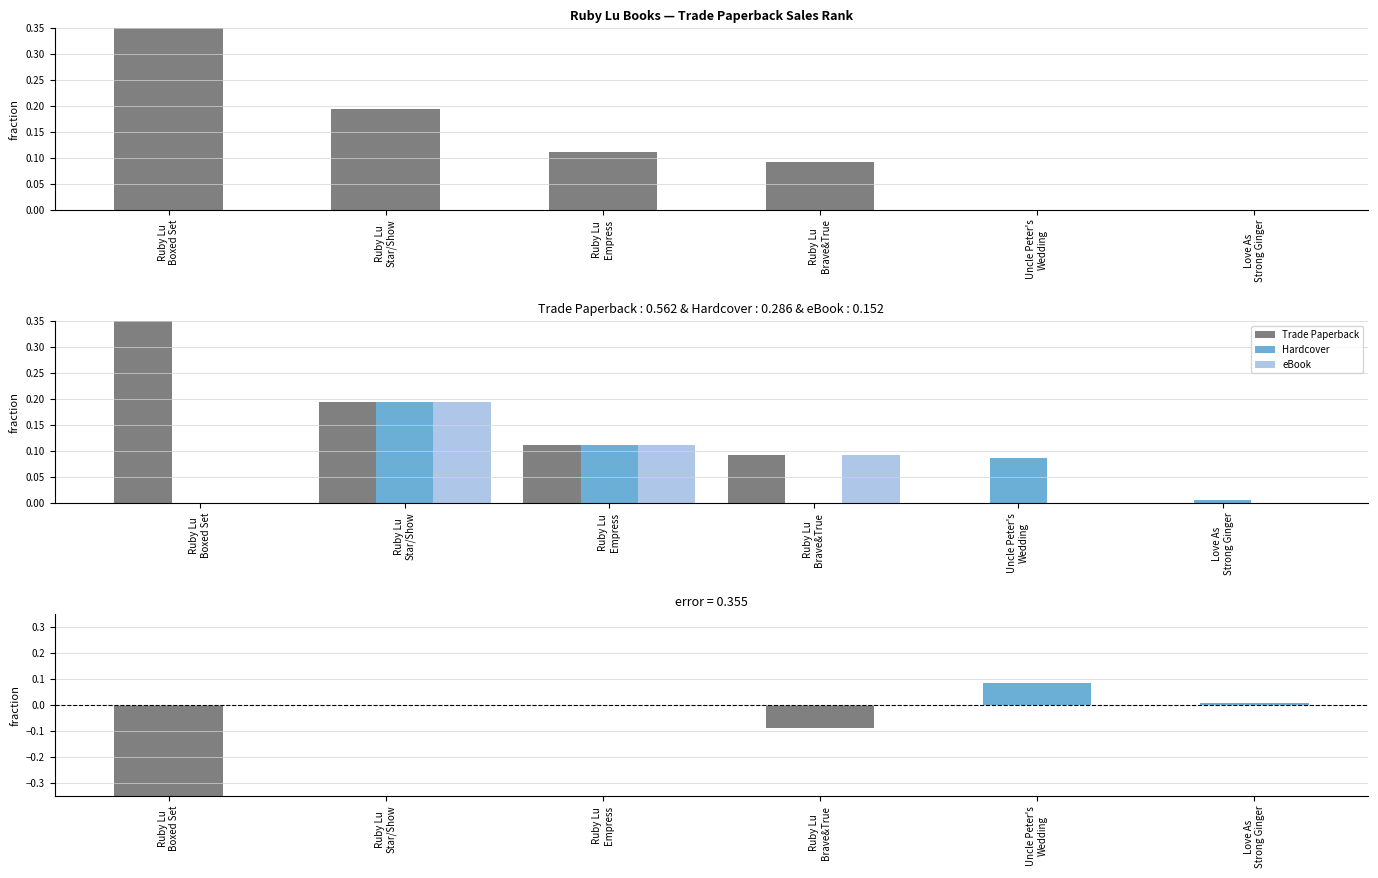

How many data points in Hardcover are above 0?

4